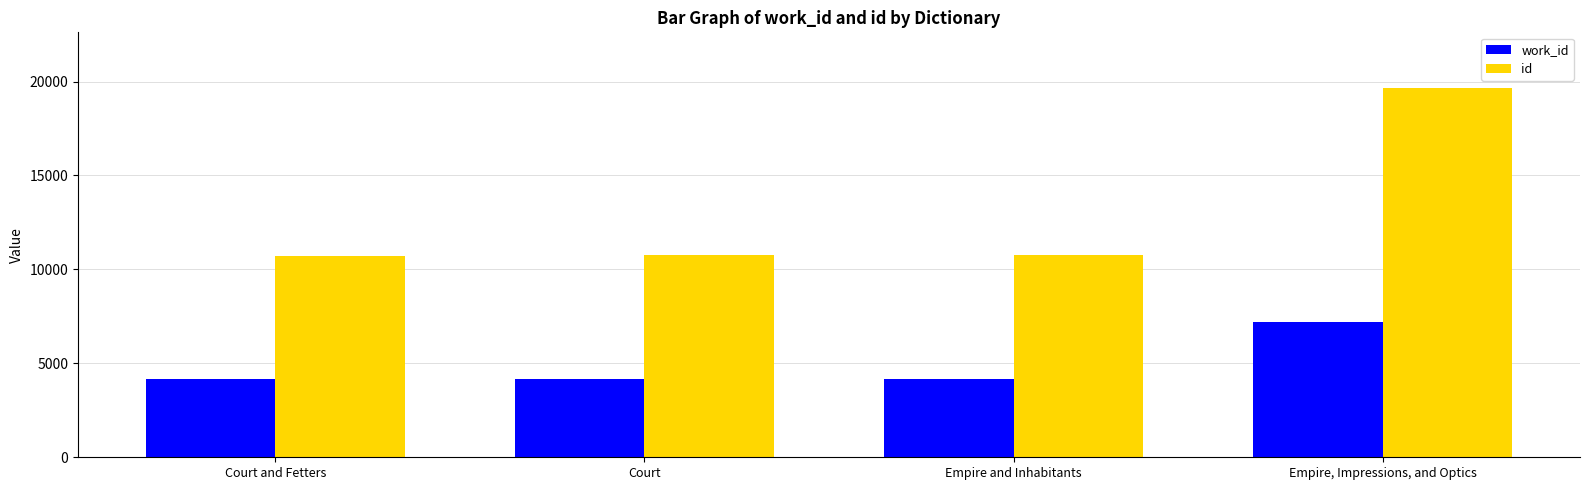

What is the greatest value displayed?

19669